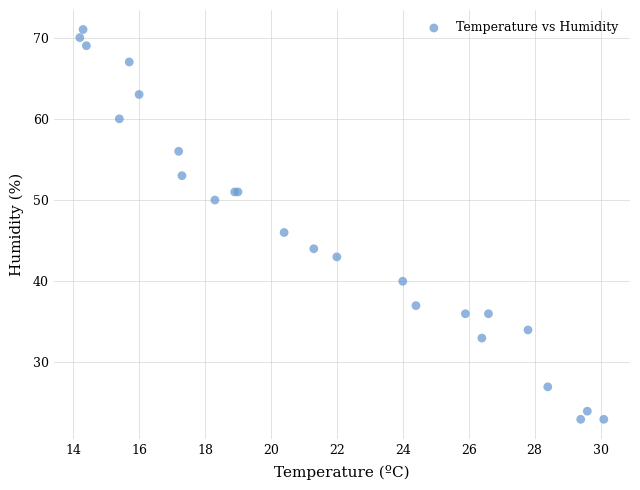

What Y value in the scatter plot is closest to 47?

46